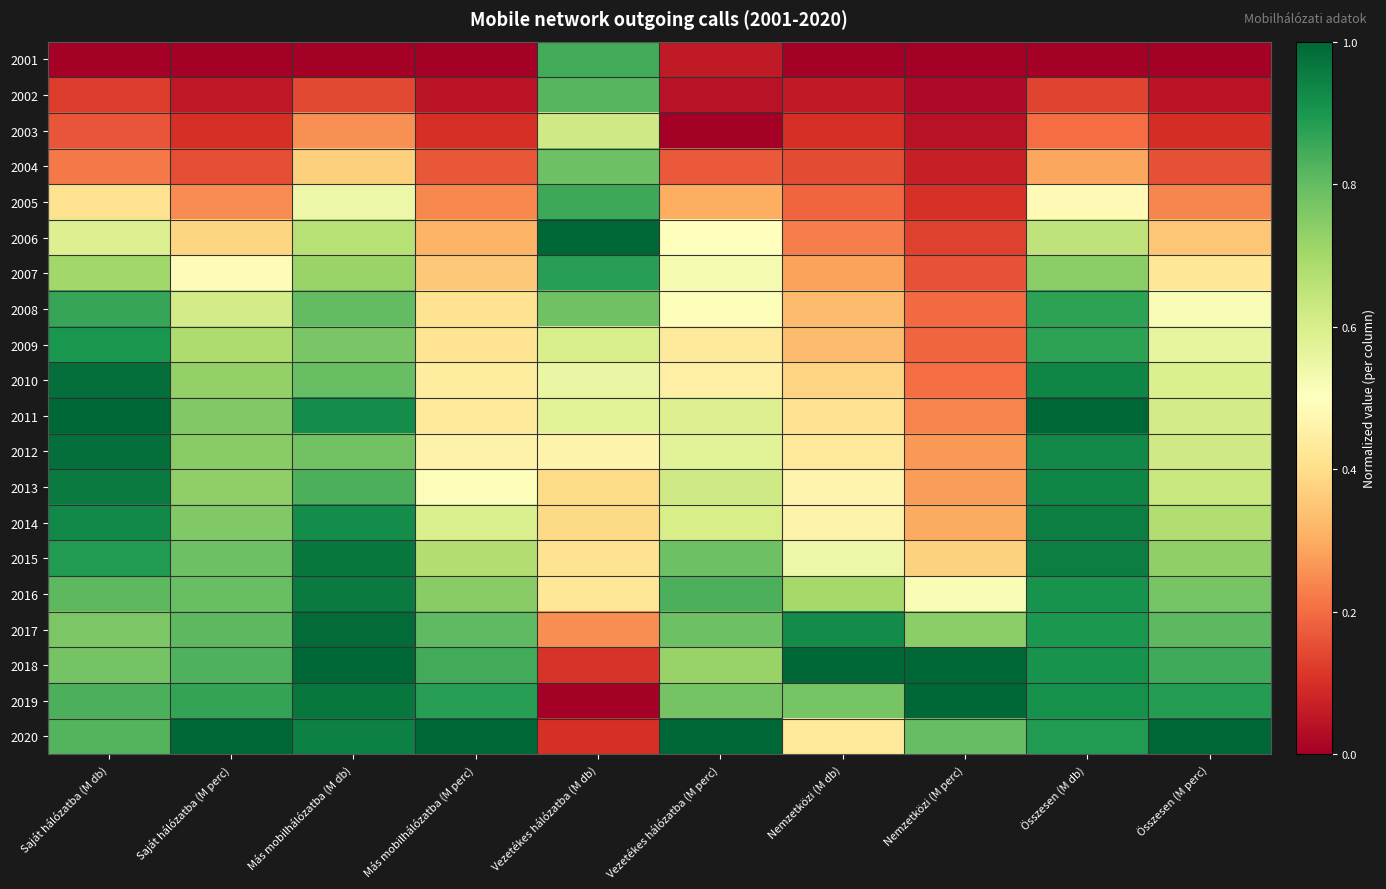

At how many categories does at least one series exceed 0?

10